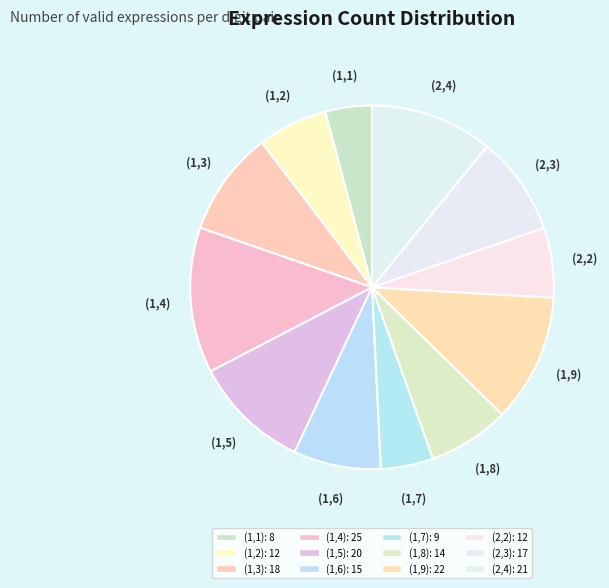

The (2,2) slice represents 1% of the pie. True or false?

False